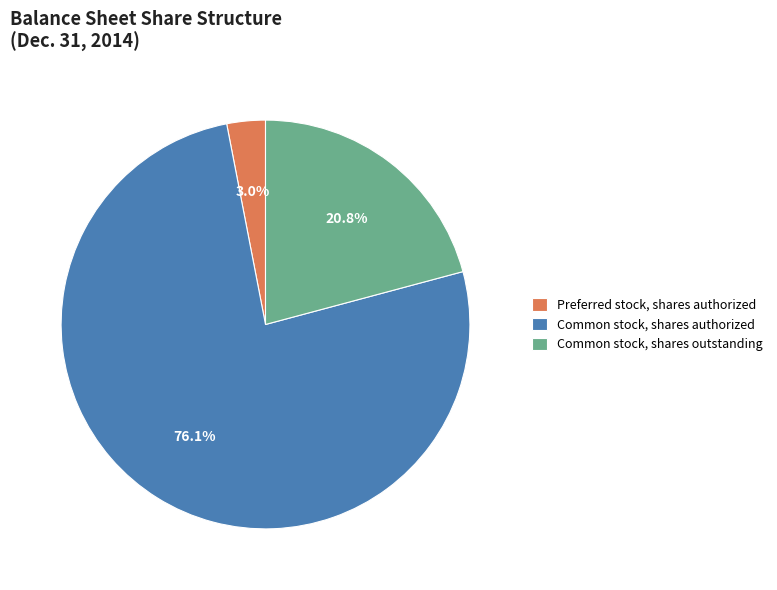

To the nearest percent, what portion does Preferred stock, shares authorized represent?

3%